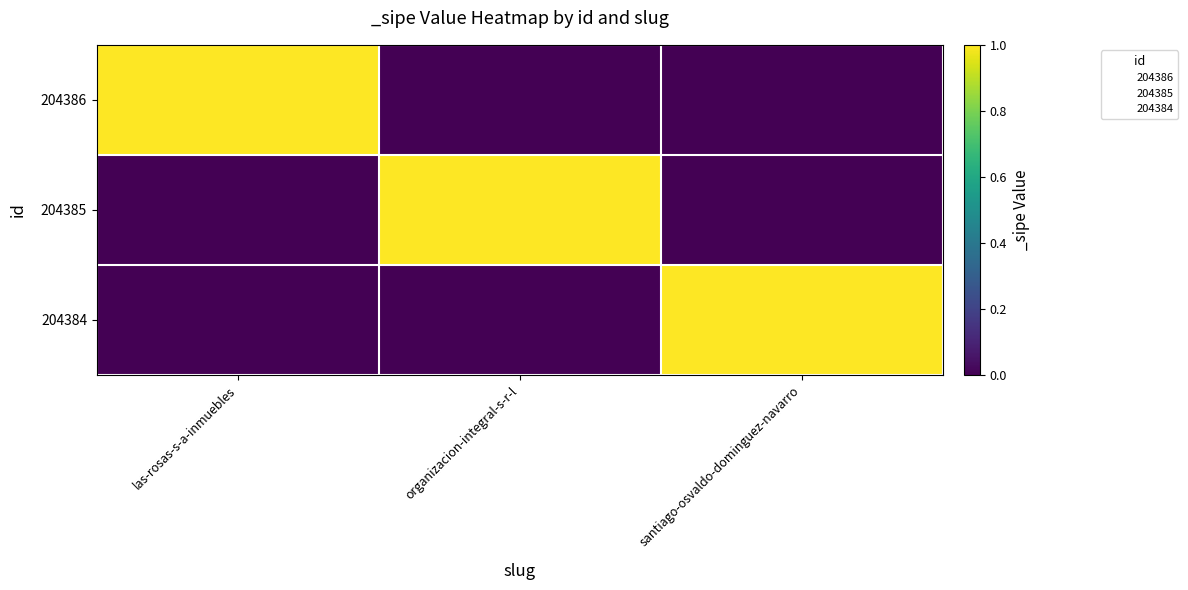

Reading left to right, transcribe all the data shown in this chart.

204386: las-rosas-s-a-inmuebles=1	organizacion-integral-s-r-l=0	santiago-osvaldo-dominguez-navarro=0
204385: las-rosas-s-a-inmuebles=0	organizacion-integral-s-r-l=1	santiago-osvaldo-dominguez-navarro=0
204384: las-rosas-s-a-inmuebles=0	organizacion-integral-s-r-l=0	santiago-osvaldo-dominguez-navarro=1